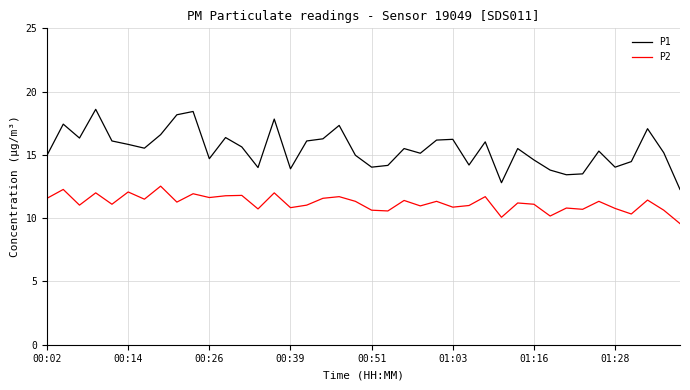

What is the greatest value displayed?

18.6